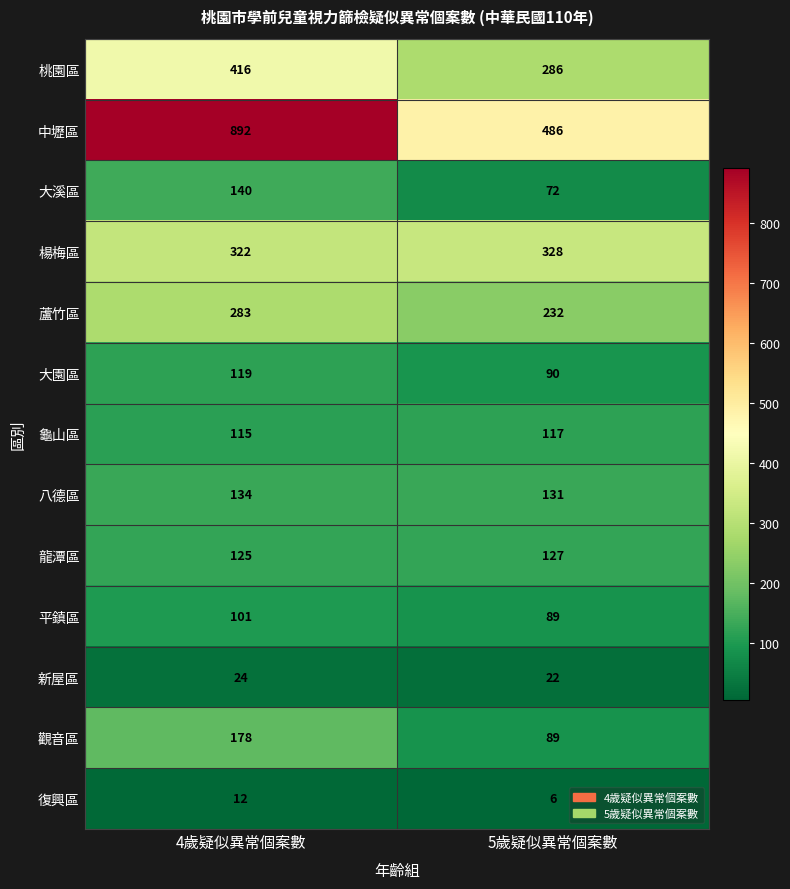

The value of 桃園區 at 5歲疑似異常個案數 is 286. True or false?

True